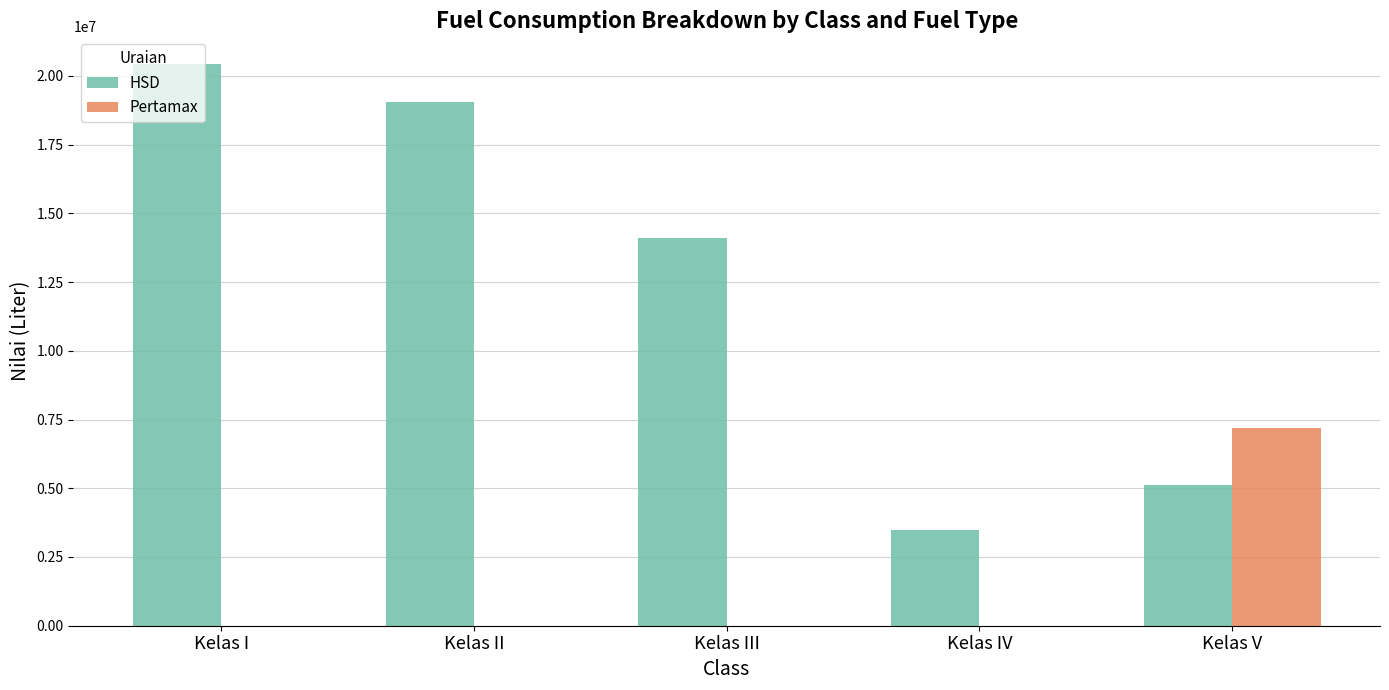

What is the total value across all series at Kelas V?

12339426